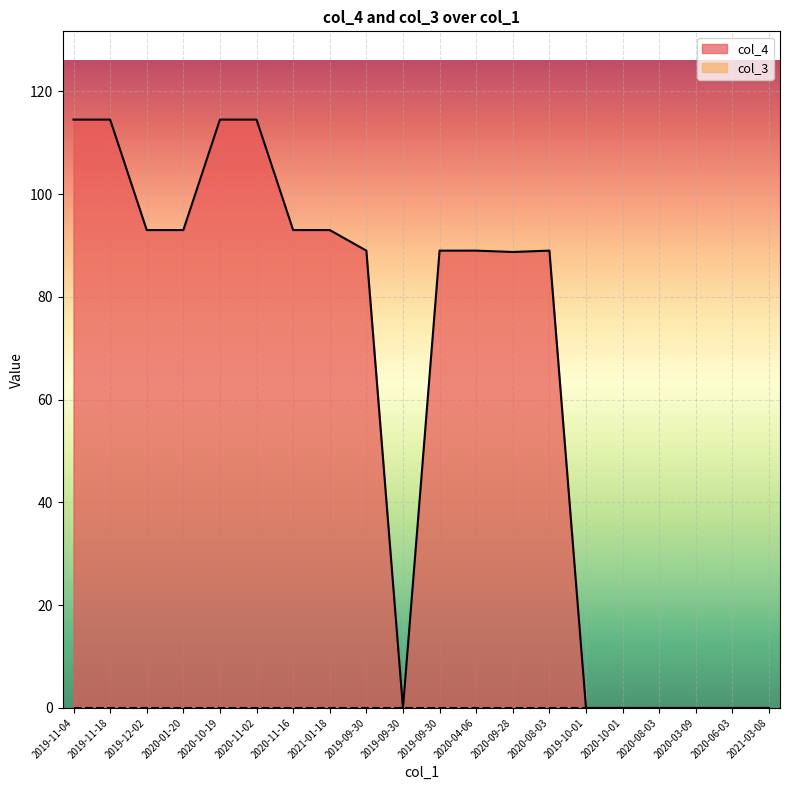

Count the number of categories in the chart.

20